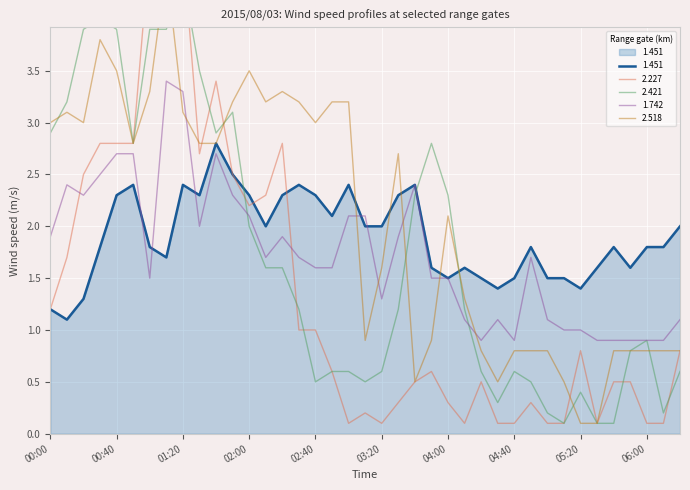

True or false: 2.227 has a value of 0.3 at 04:20.

False